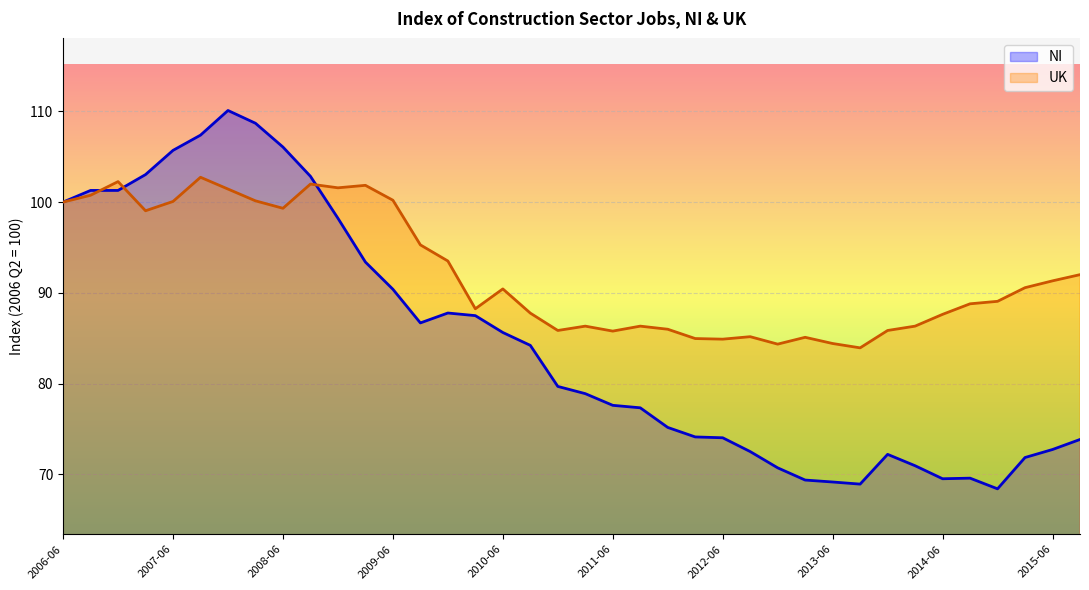

What is the minimum value for NI?

68.4